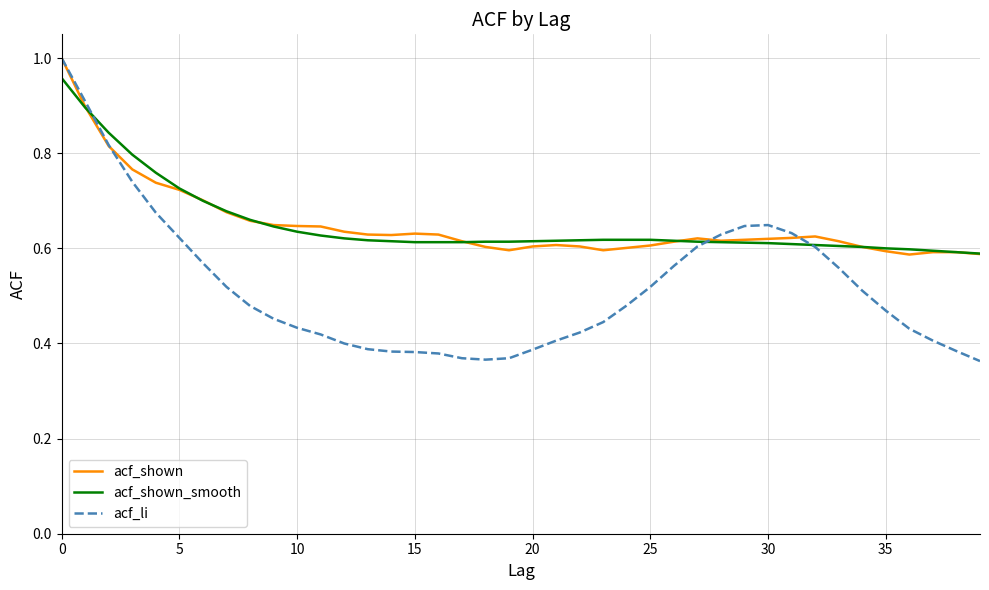

At which category does acf_shown reach its first local peak?

15